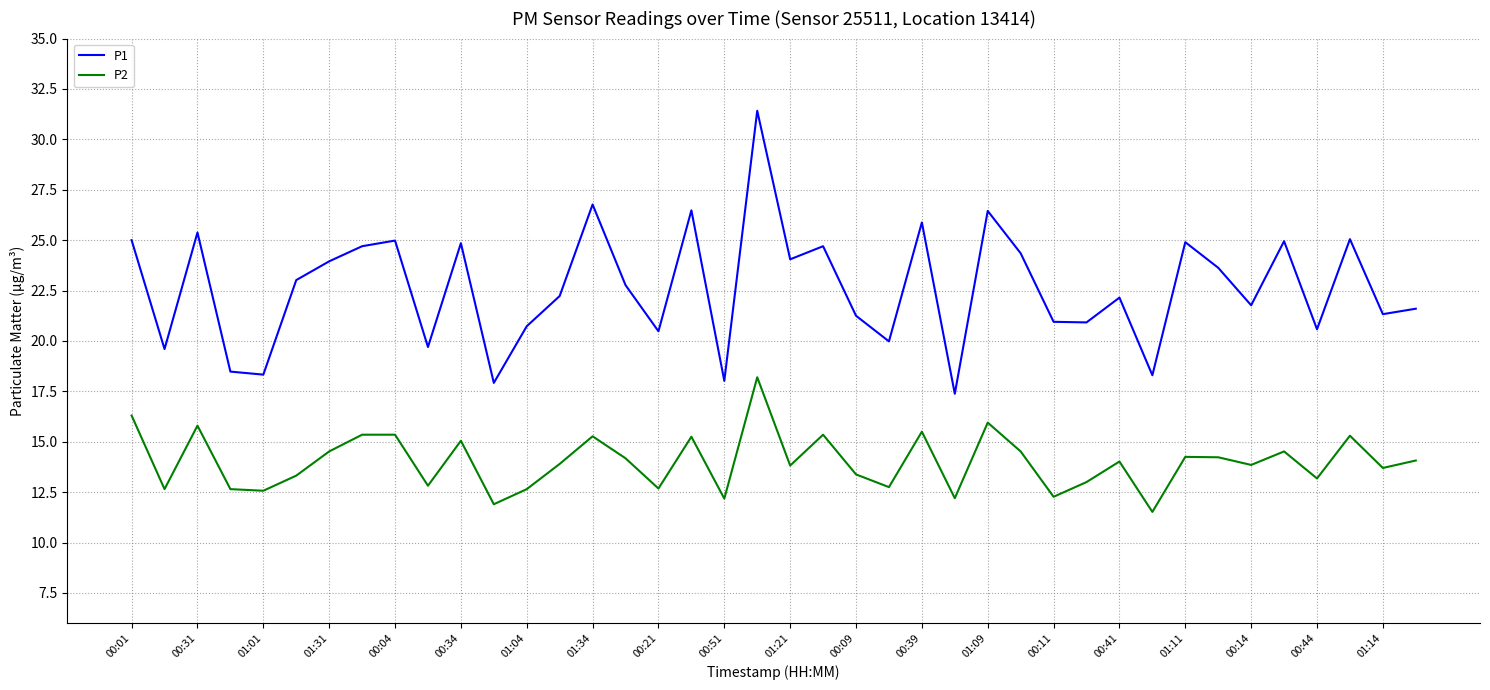

Which series has the largest total across all categories?

P1